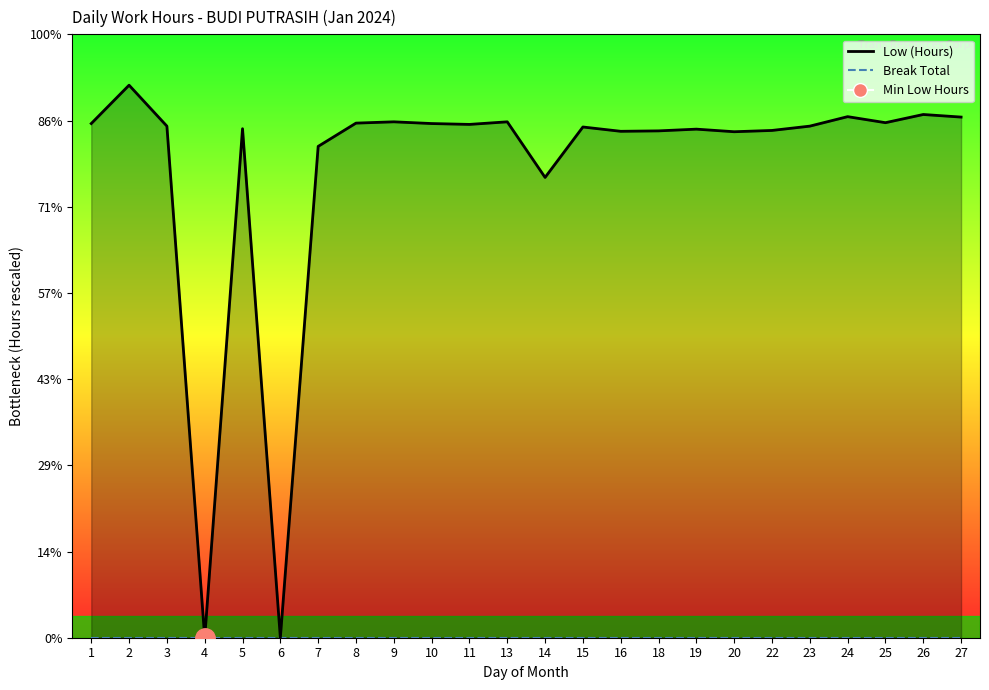

Reading left to right, extract all data points from this chart.

Low (Hours)_line: 1=11.9	2=12.8	3=11.9	4=0.0	5=11.8	6=0.0	7=11.4	8=11.9	9=12.0	10=11.9	11=11.9	13=12.0	14=10.7	15=11.8	16=11.8	18=11.8	19=11.8	20=11.7	22=11.8	23=11.9	24=12.1	25=11.9	26=12.1	27=12.1
Break Total_line: 1=0.0	2=0.0	3=0.0	4=0.0	5=0.0	6=0.0	7=0.0	8=0.0	9=0.0	10=0.0	11=0.0	13=0.0	14=0.0	15=0.0	16=0.0	18=0.0	19=0.0	20=0.0	22=0.0	23=0.0	24=0.0	25=0.0	26=0.0	27=0.0